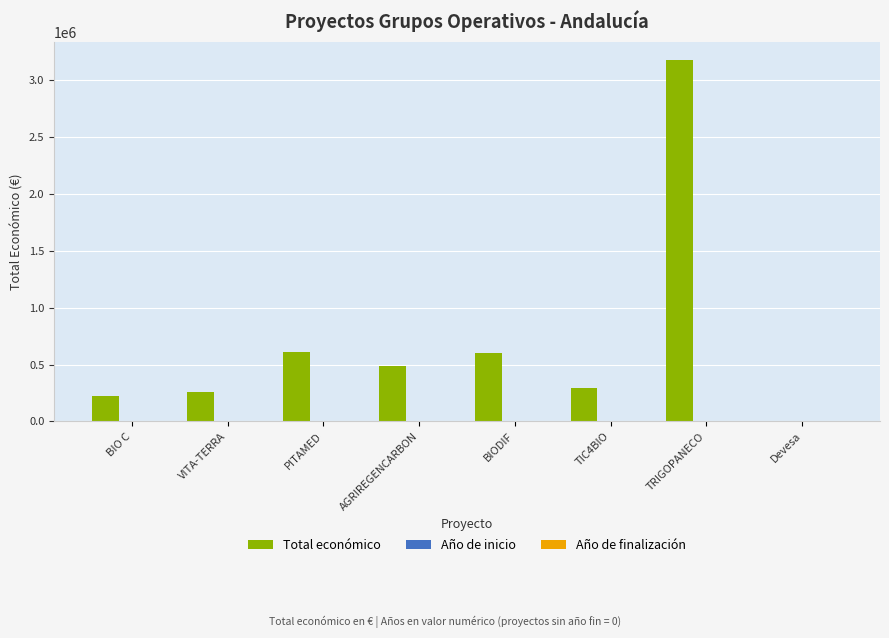

What is the maximum value shown in the chart?

3178596